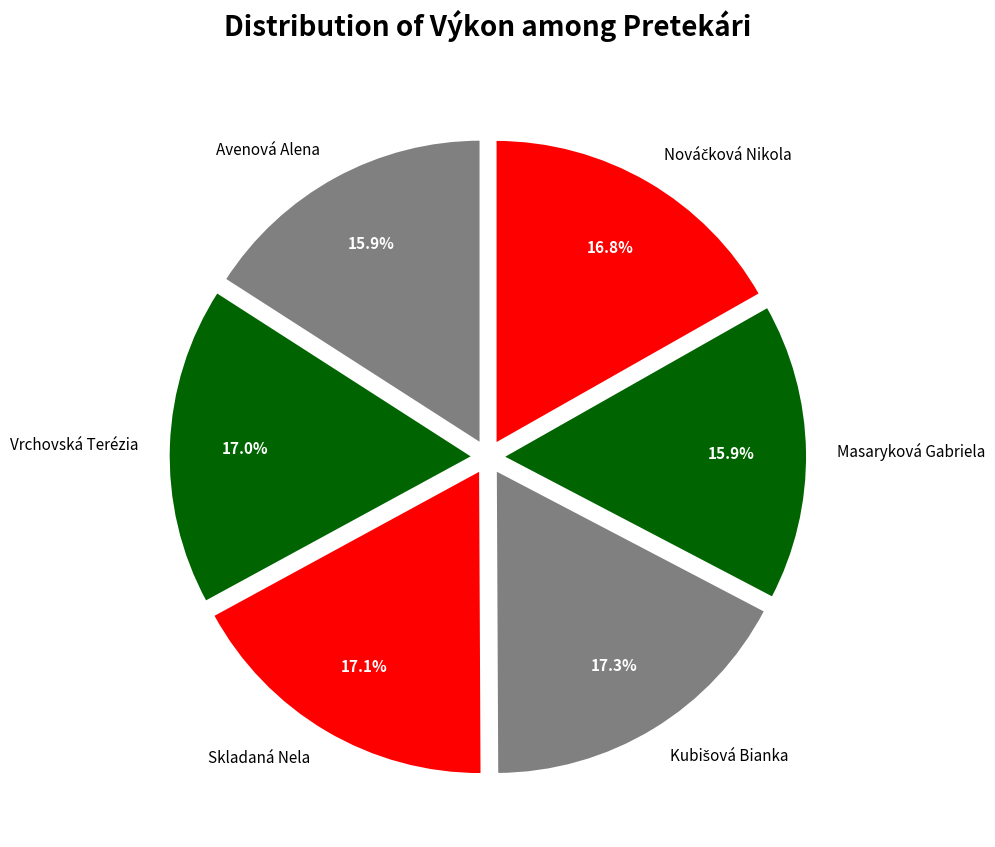

What percentage is NOT represented by Vrchovská Terézia?

83.0%